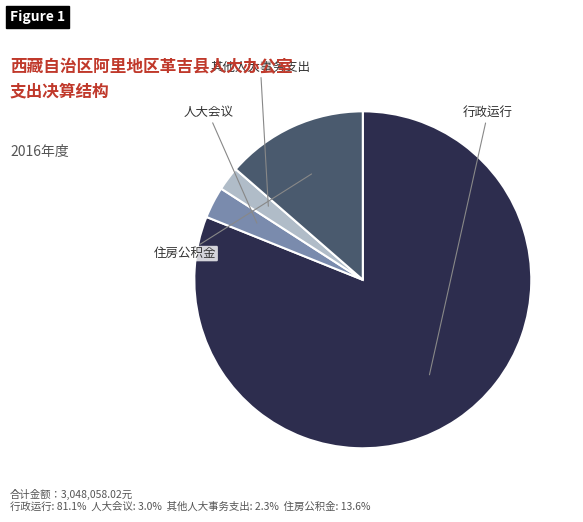

Is the sum of 行政运行 and 其他人大事务支出 greater than half?

Yes